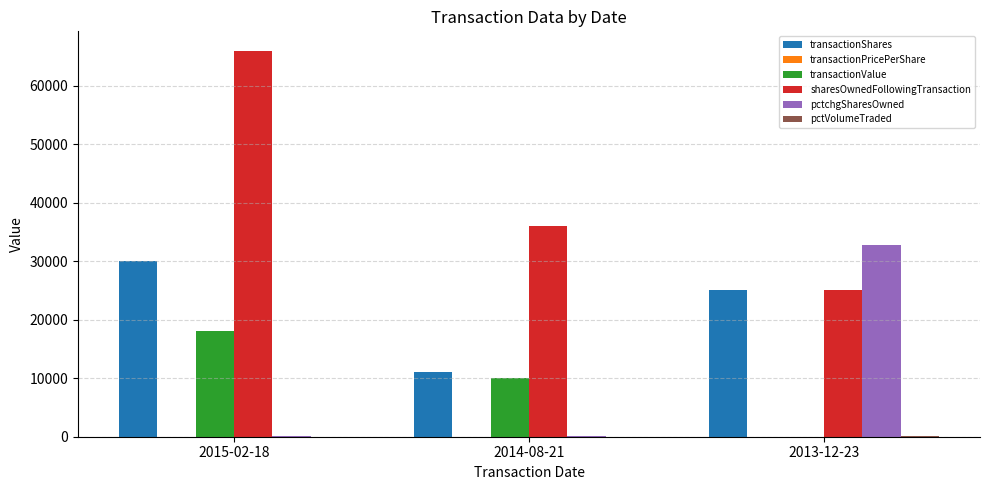

Where is transactionShares nearest to the value 20500?

2013-12-23